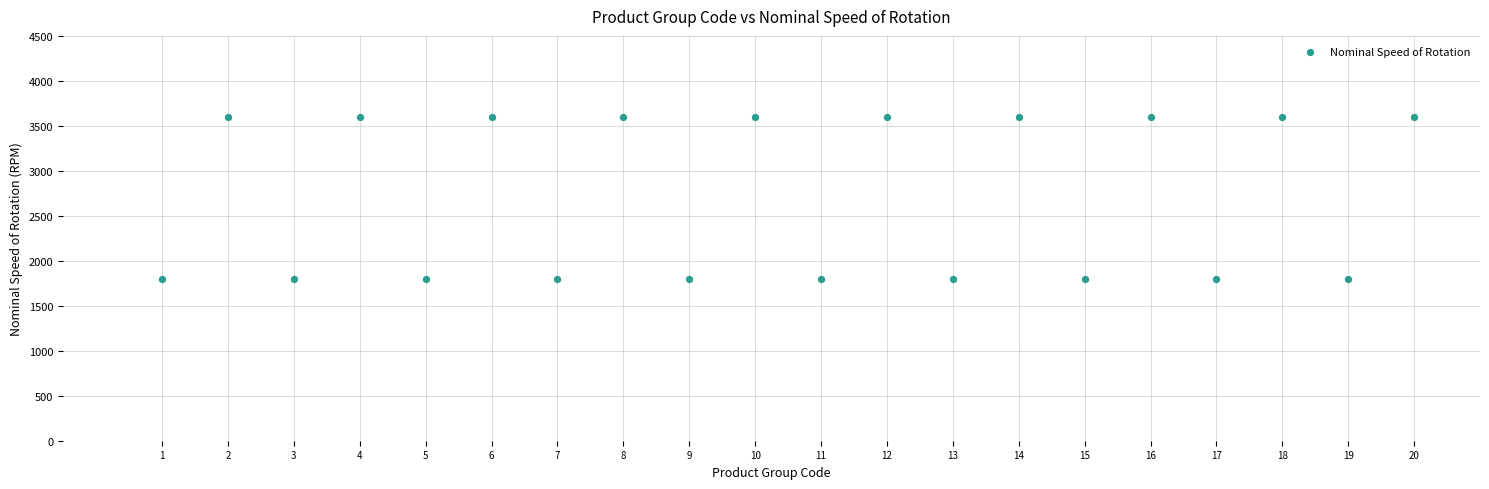

What is the range of Y values (max minus min)?

1800